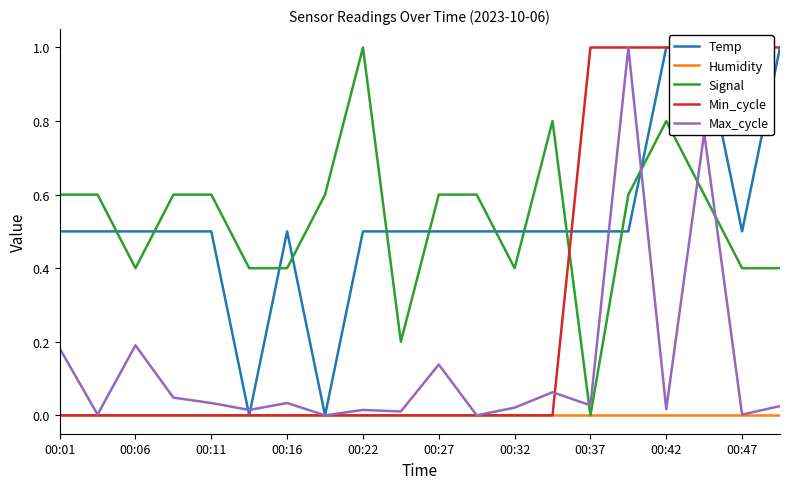

The value of Max_cycle at 00:01 is 0.3. True or false?

False